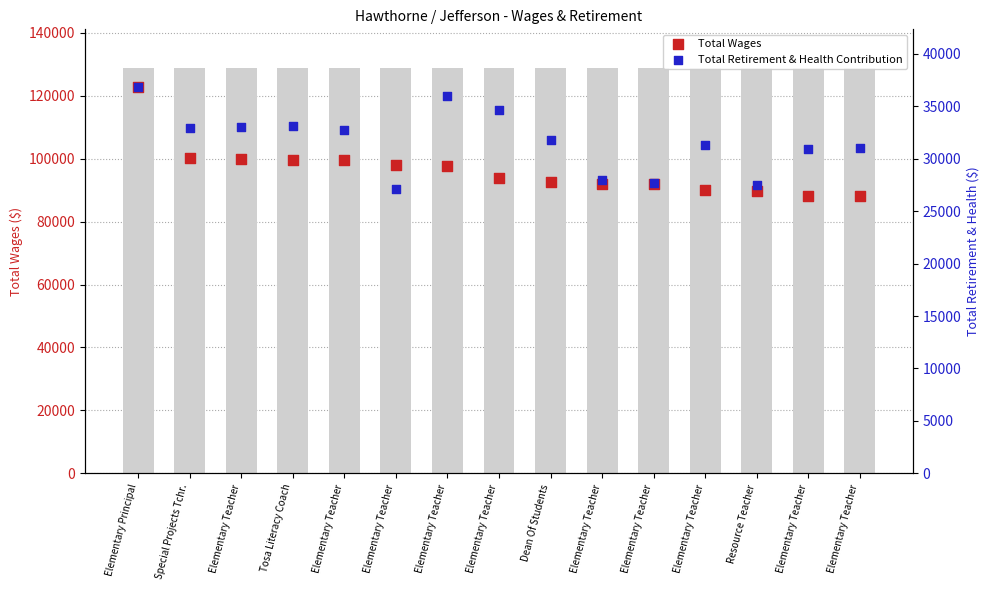

Which series reaches the maximum Y coordinate?

Total Wages